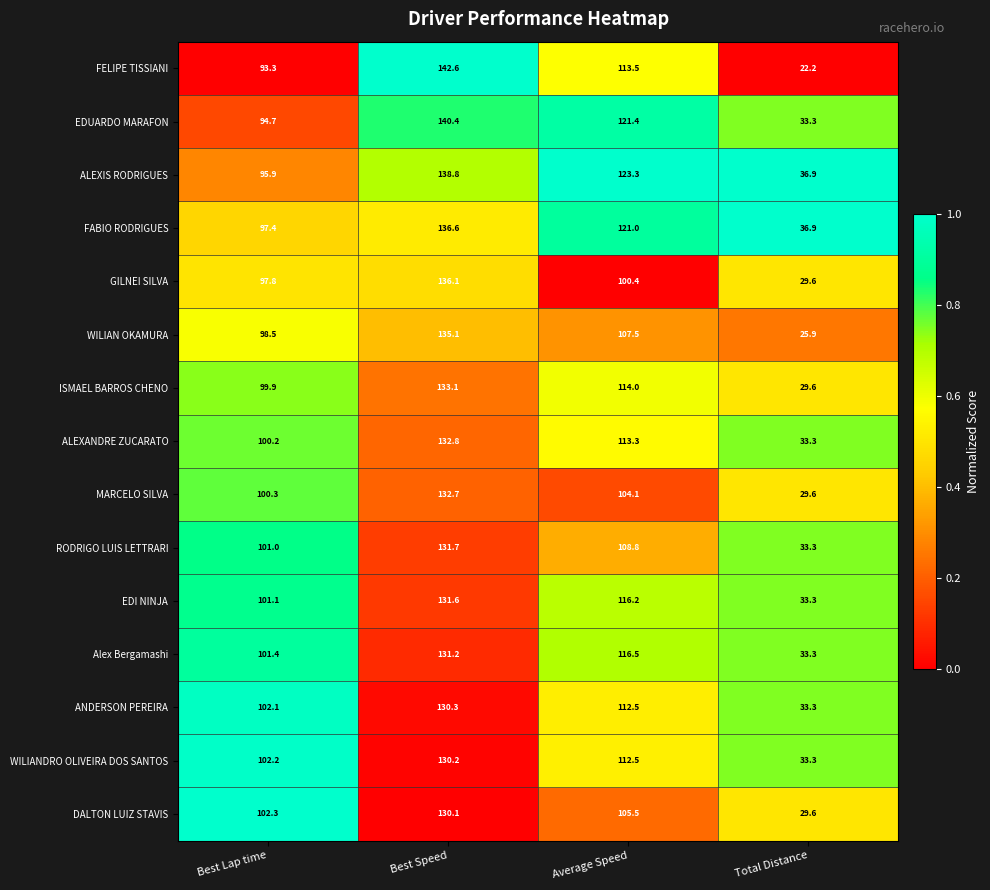

At which category is the sum across all series the highest?

Best Speed